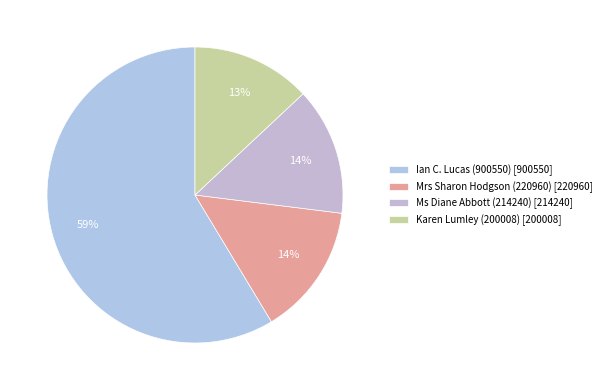

Count the number of slices in the pie.

4